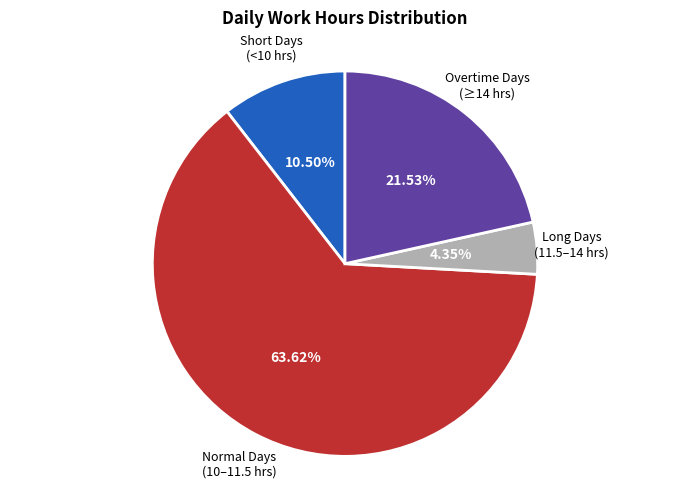

Approximately how many times larger is the value at Overtime Days (≥14 hrs) compared to Long Days (11.5–14 hrs)?

4.9